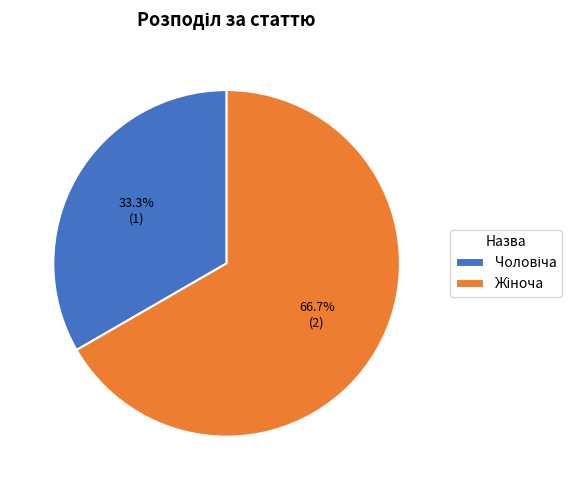

Is there any slice that represents more than half of the pie?

Yes